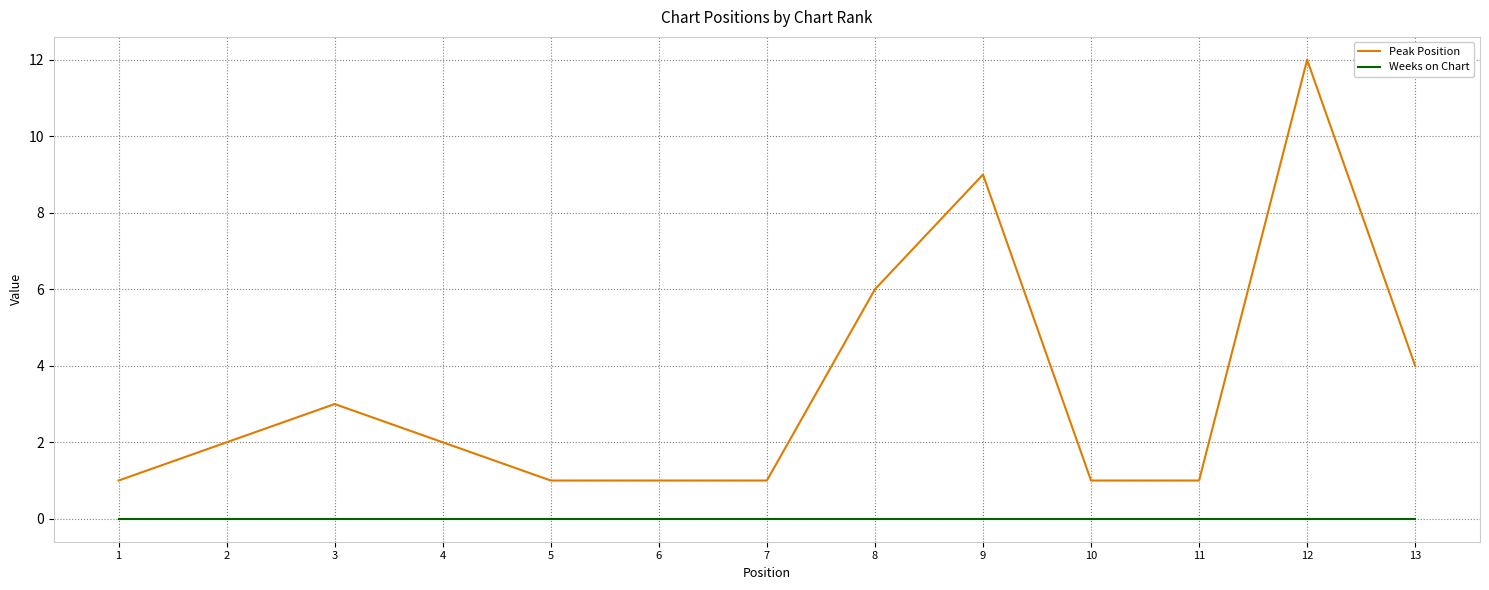

True or false: Peak Position and Weeks on Chart intersect in this chart.

False